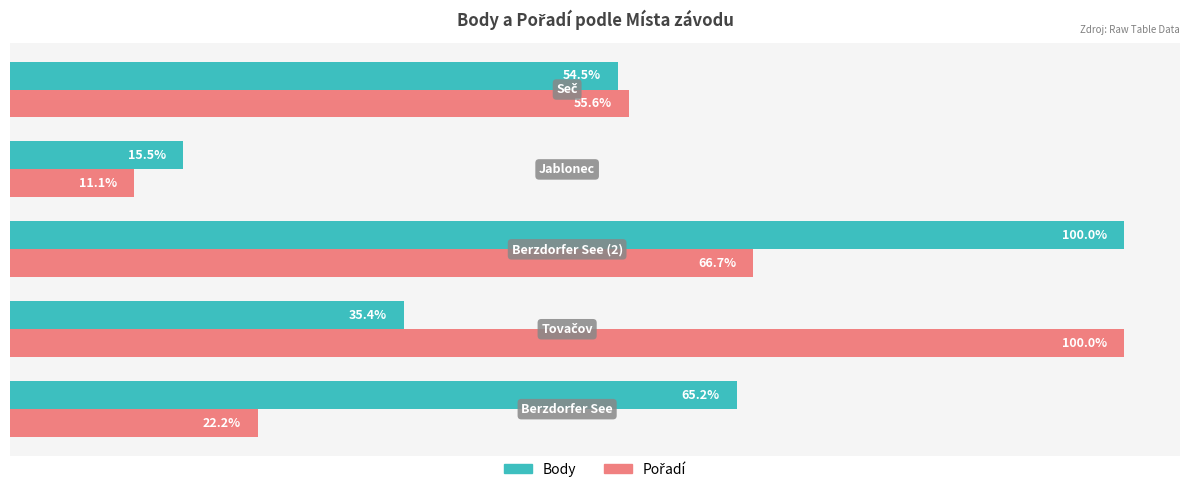

Which series has the largest total across all categories?

Body